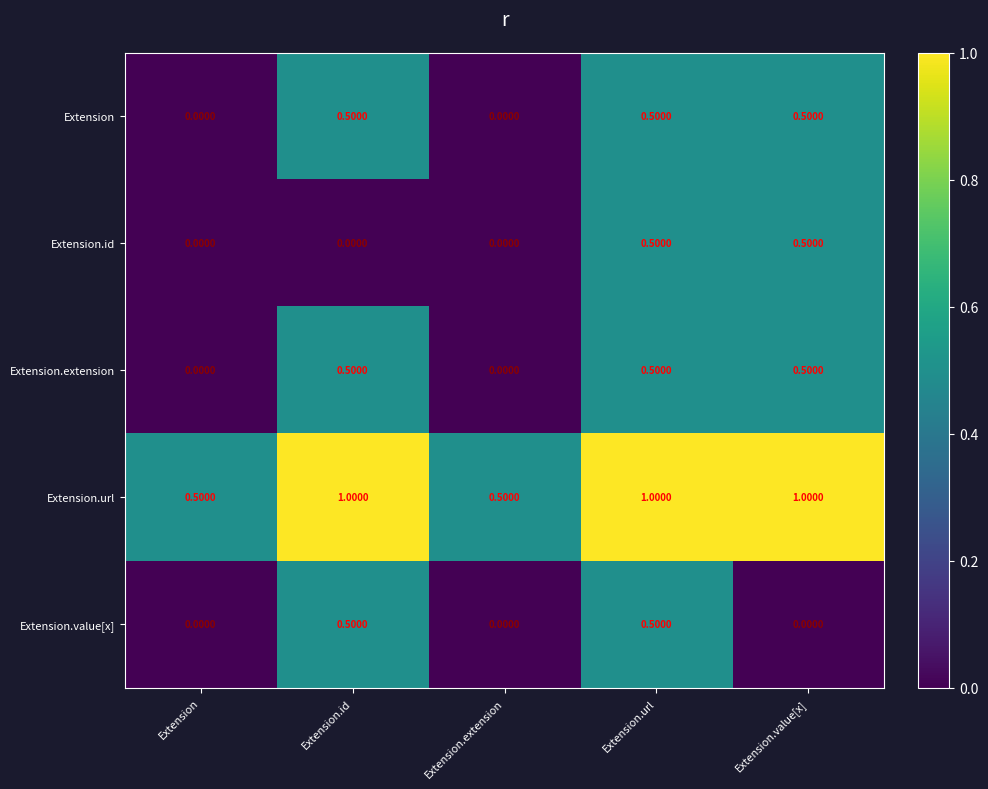

What is the spread (max minus min) of values at Extension.url?

0.5